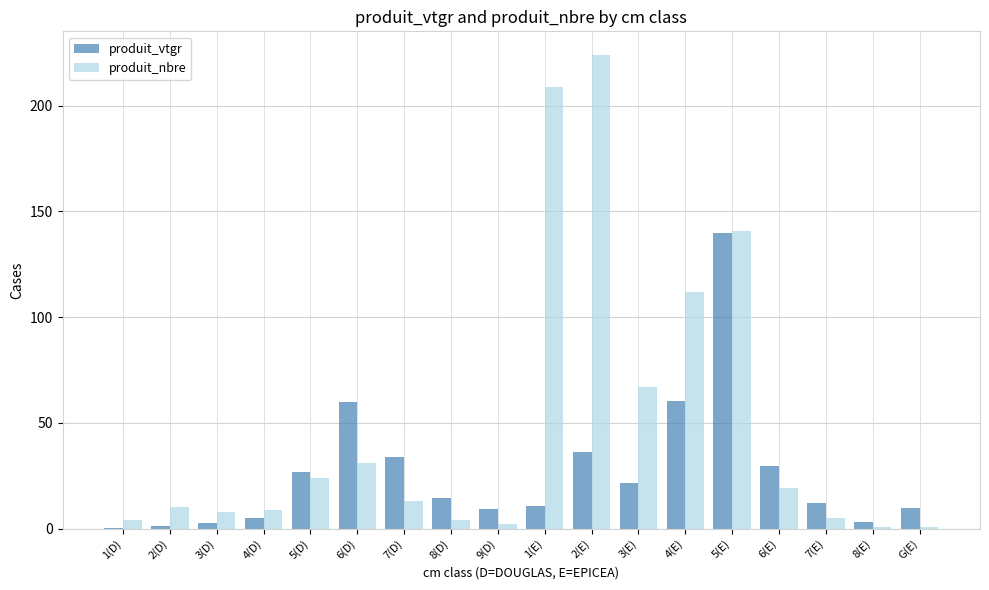

At which category is the sum across all series the highest?

5(E)